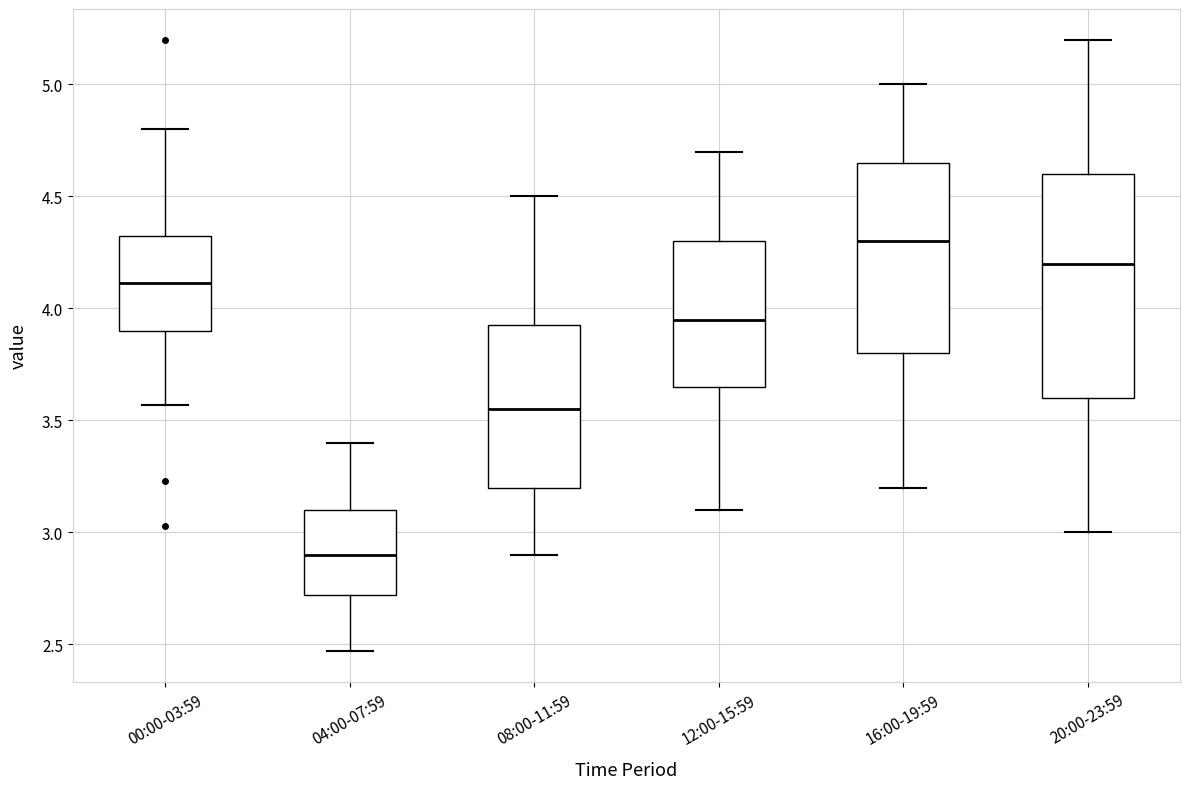

Comparing the boxes themselves (not the whiskers), which one is the tallest?

20:00-23:59